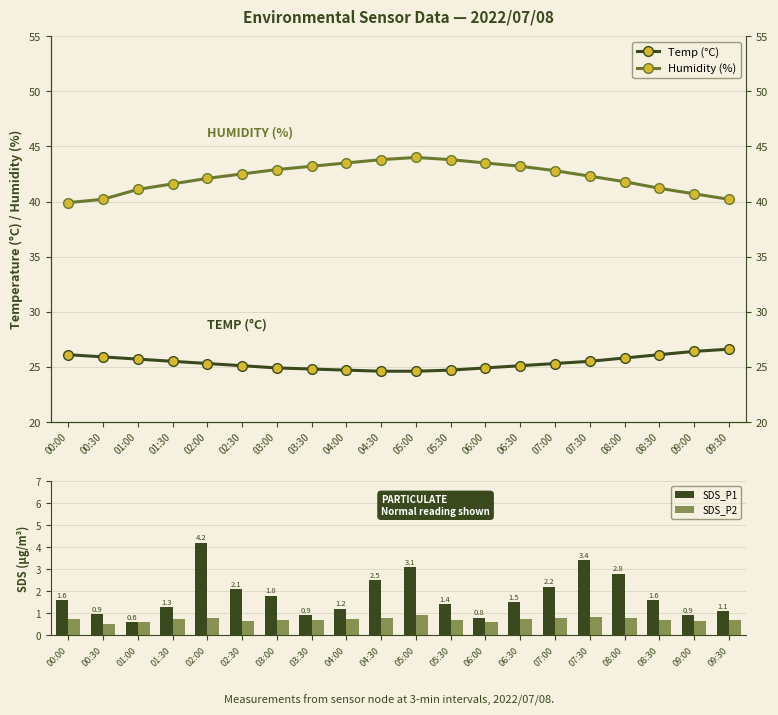

At how many categories does at least one series exceed 3?

20